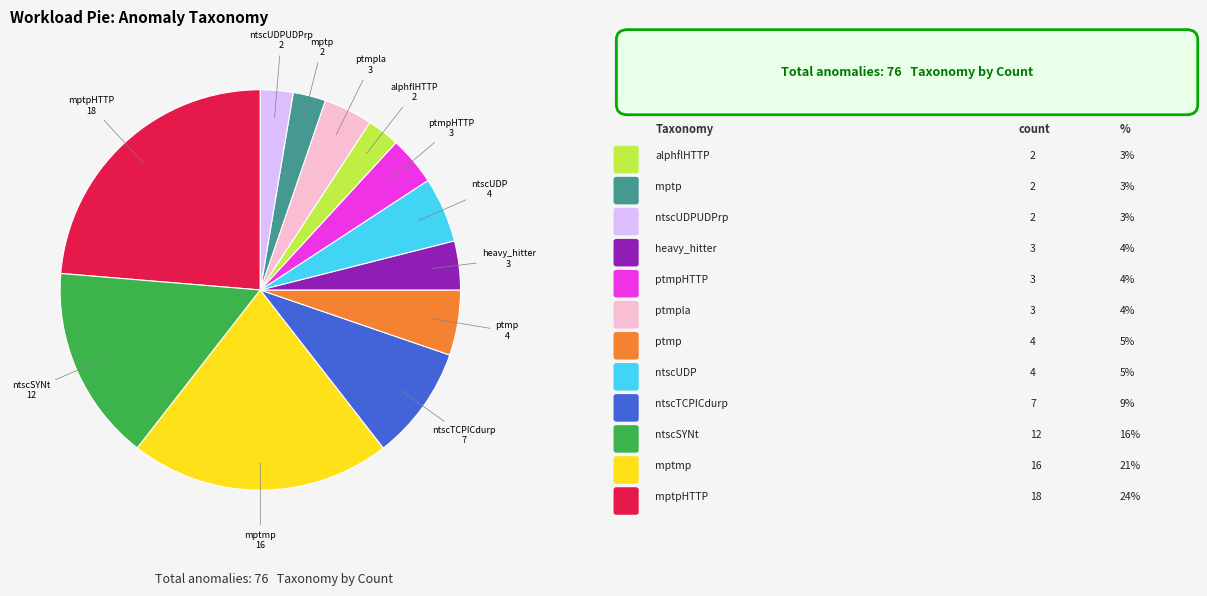

Does any single category account for the majority?

No